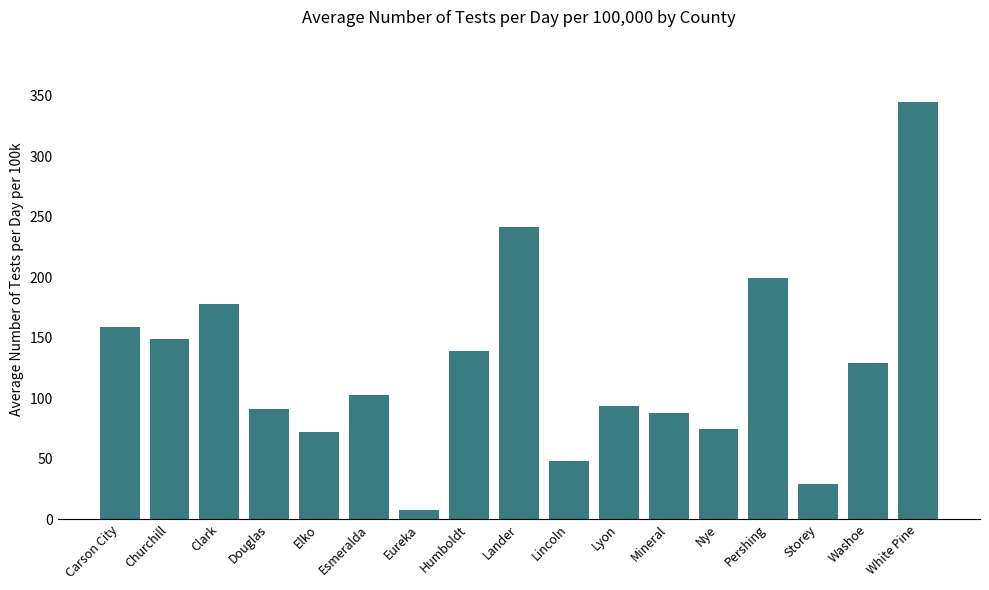

What is the average value?

126.1